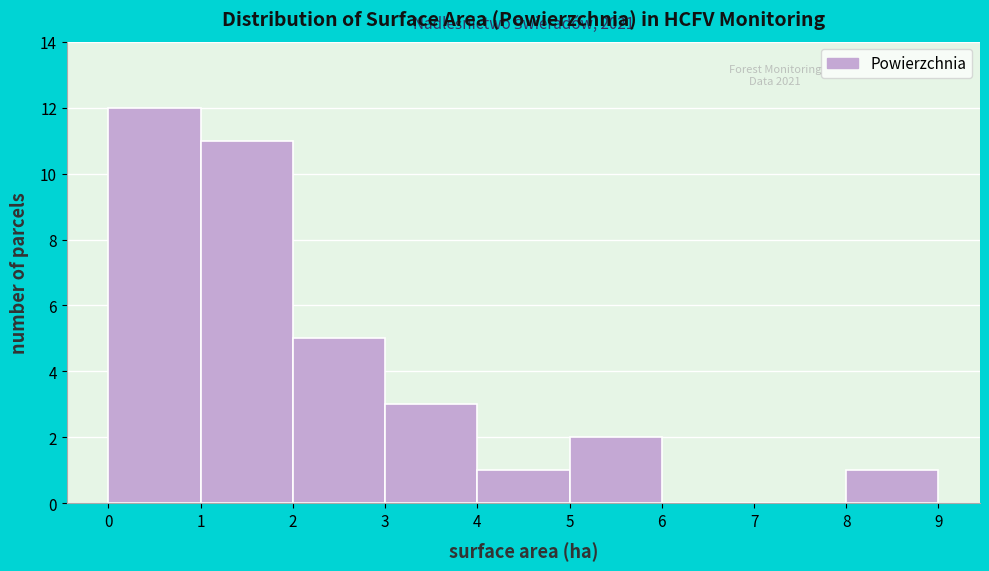

Which range on the x-axis has the tallest bar?

0 to 1